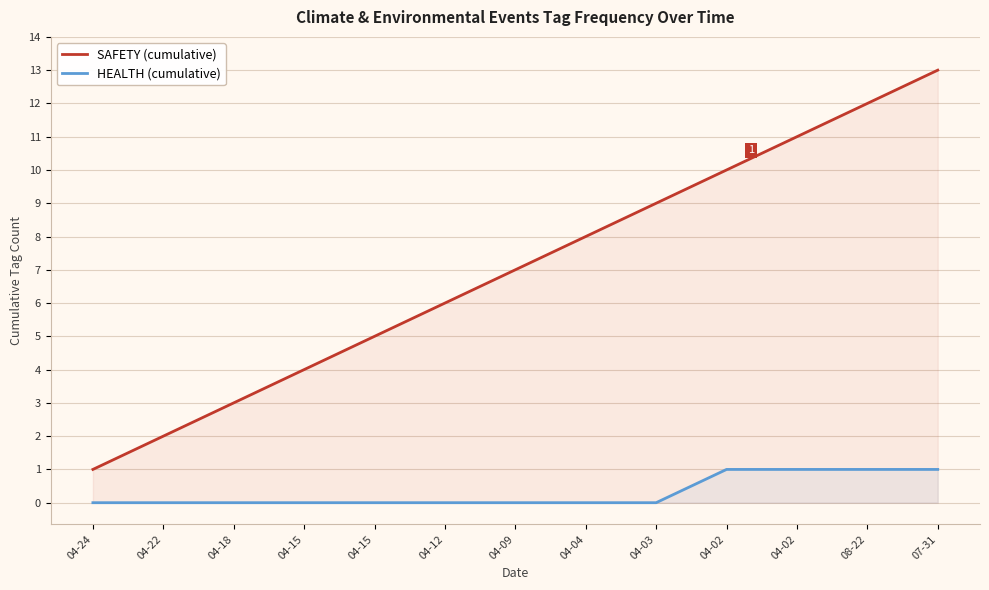

What is the difference between the second highest and minimum values in the HEALTH (cumulative) series?

1